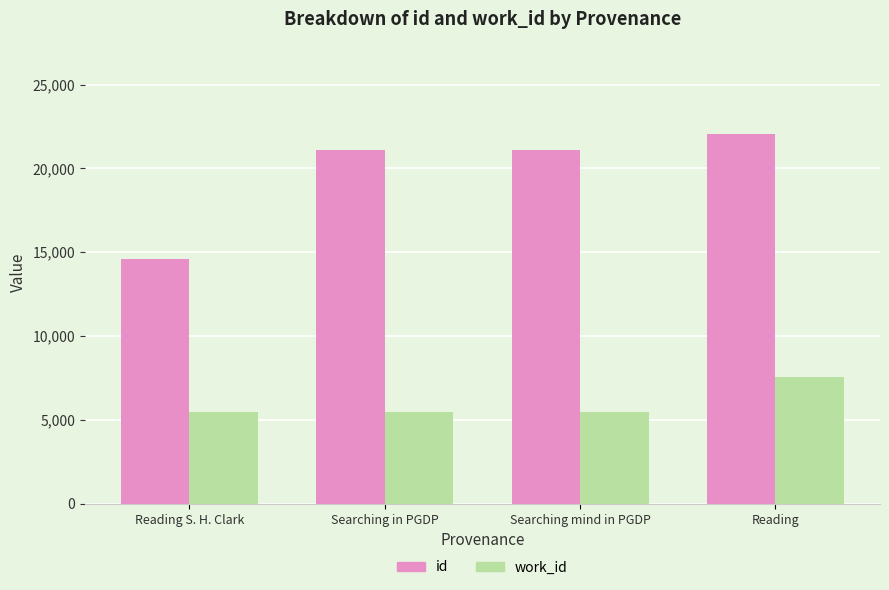

How many groups of bars are there?

4